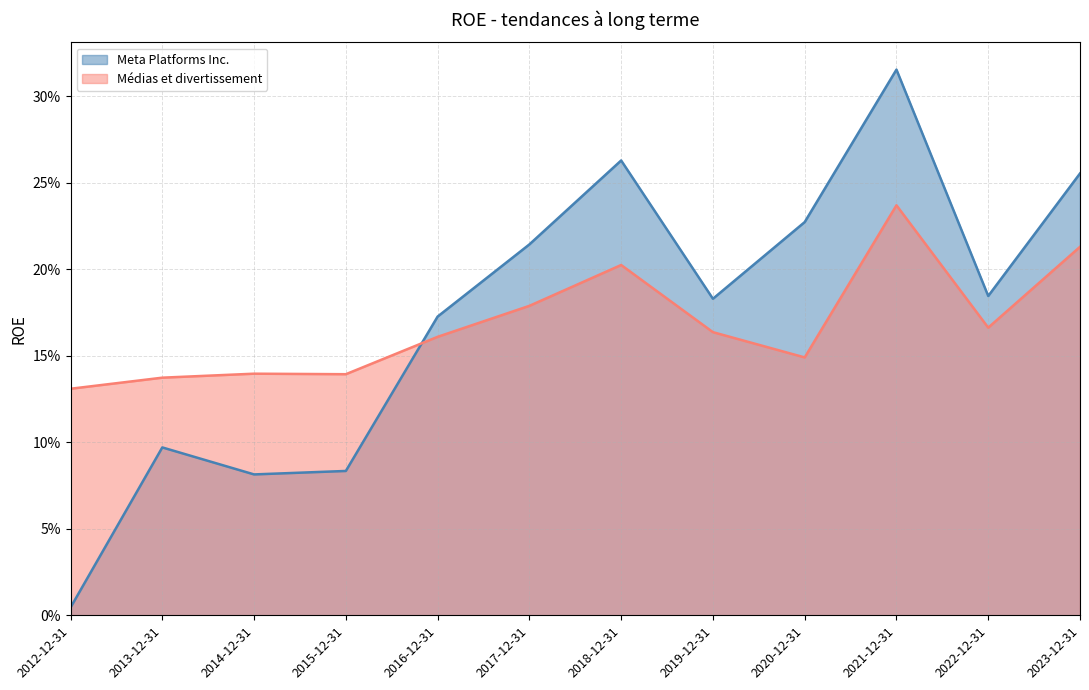

Which category has the highest value across all series?

2021-12-31